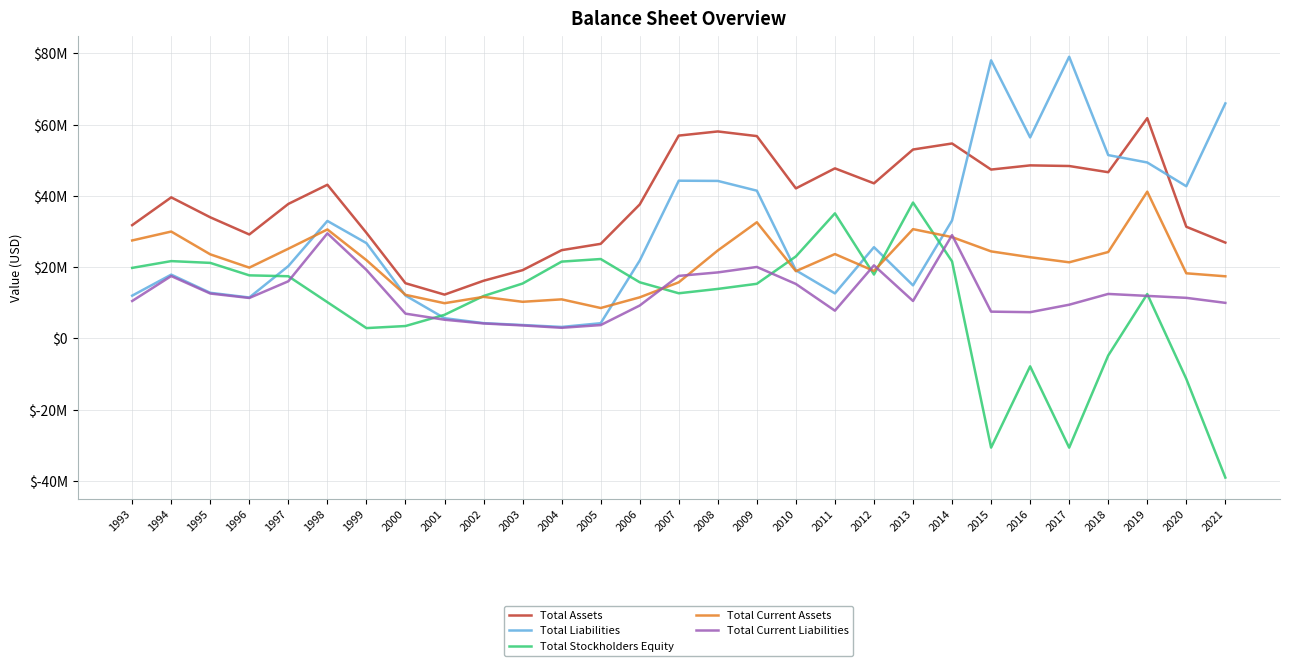

At which category does Total Liabilities reach its first local valley?

1996